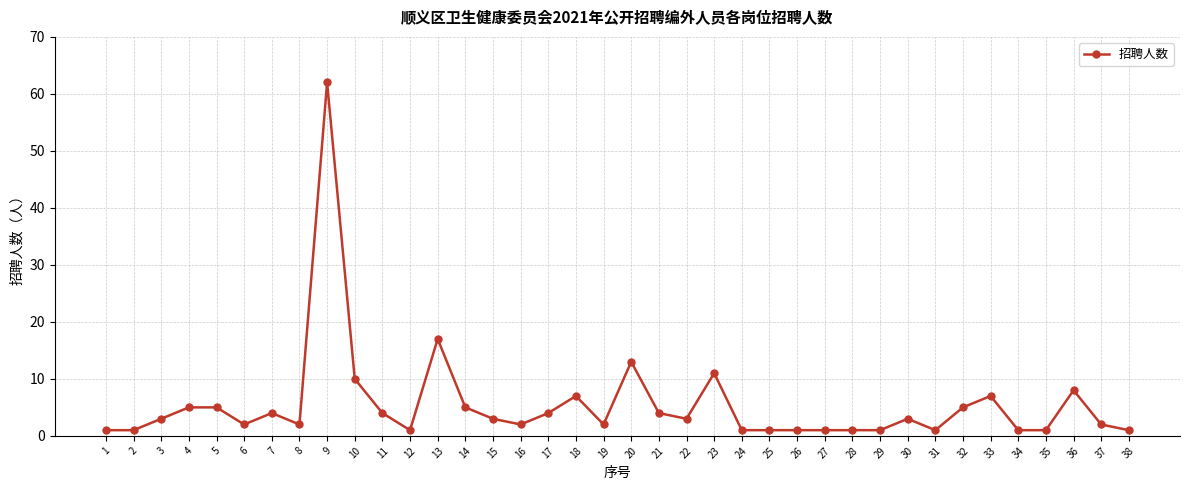

What is the difference between the maximum and second lowest values?

61